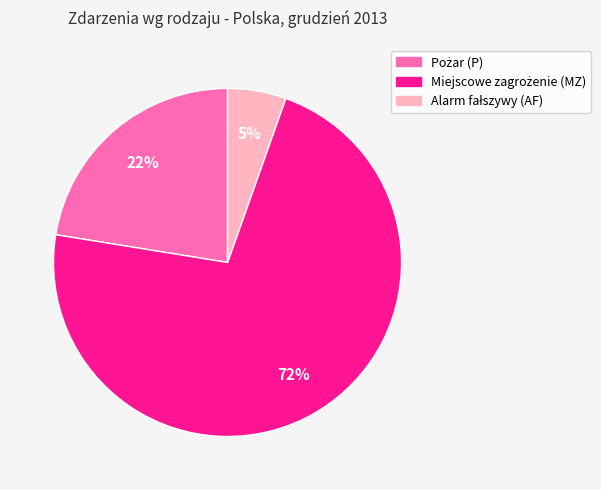

To the nearest percent, what is the average slice percentage?

33%